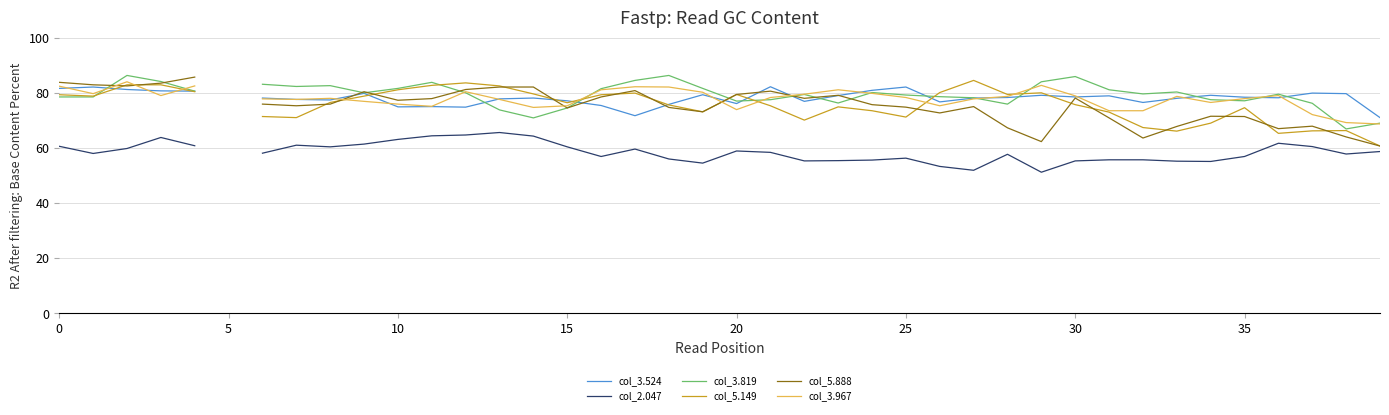

The col_2.047 series shows 28.6 at 24. True or false?

False